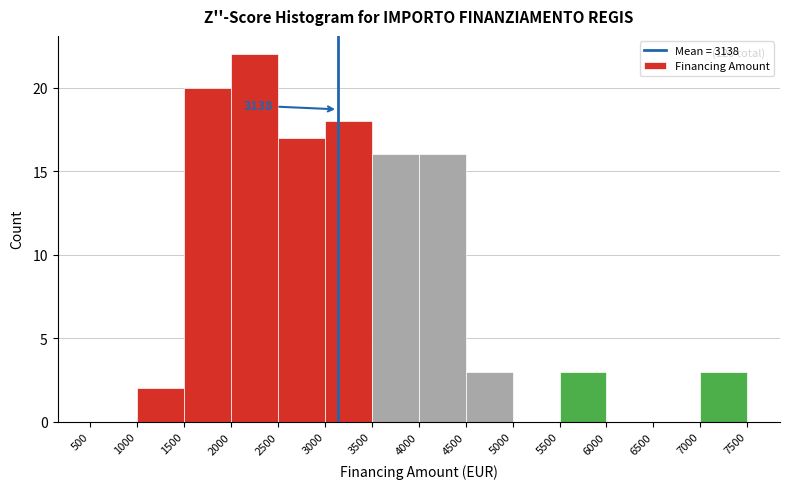

Over which range of the x-axis is the bar tallest?

2000 to 2500